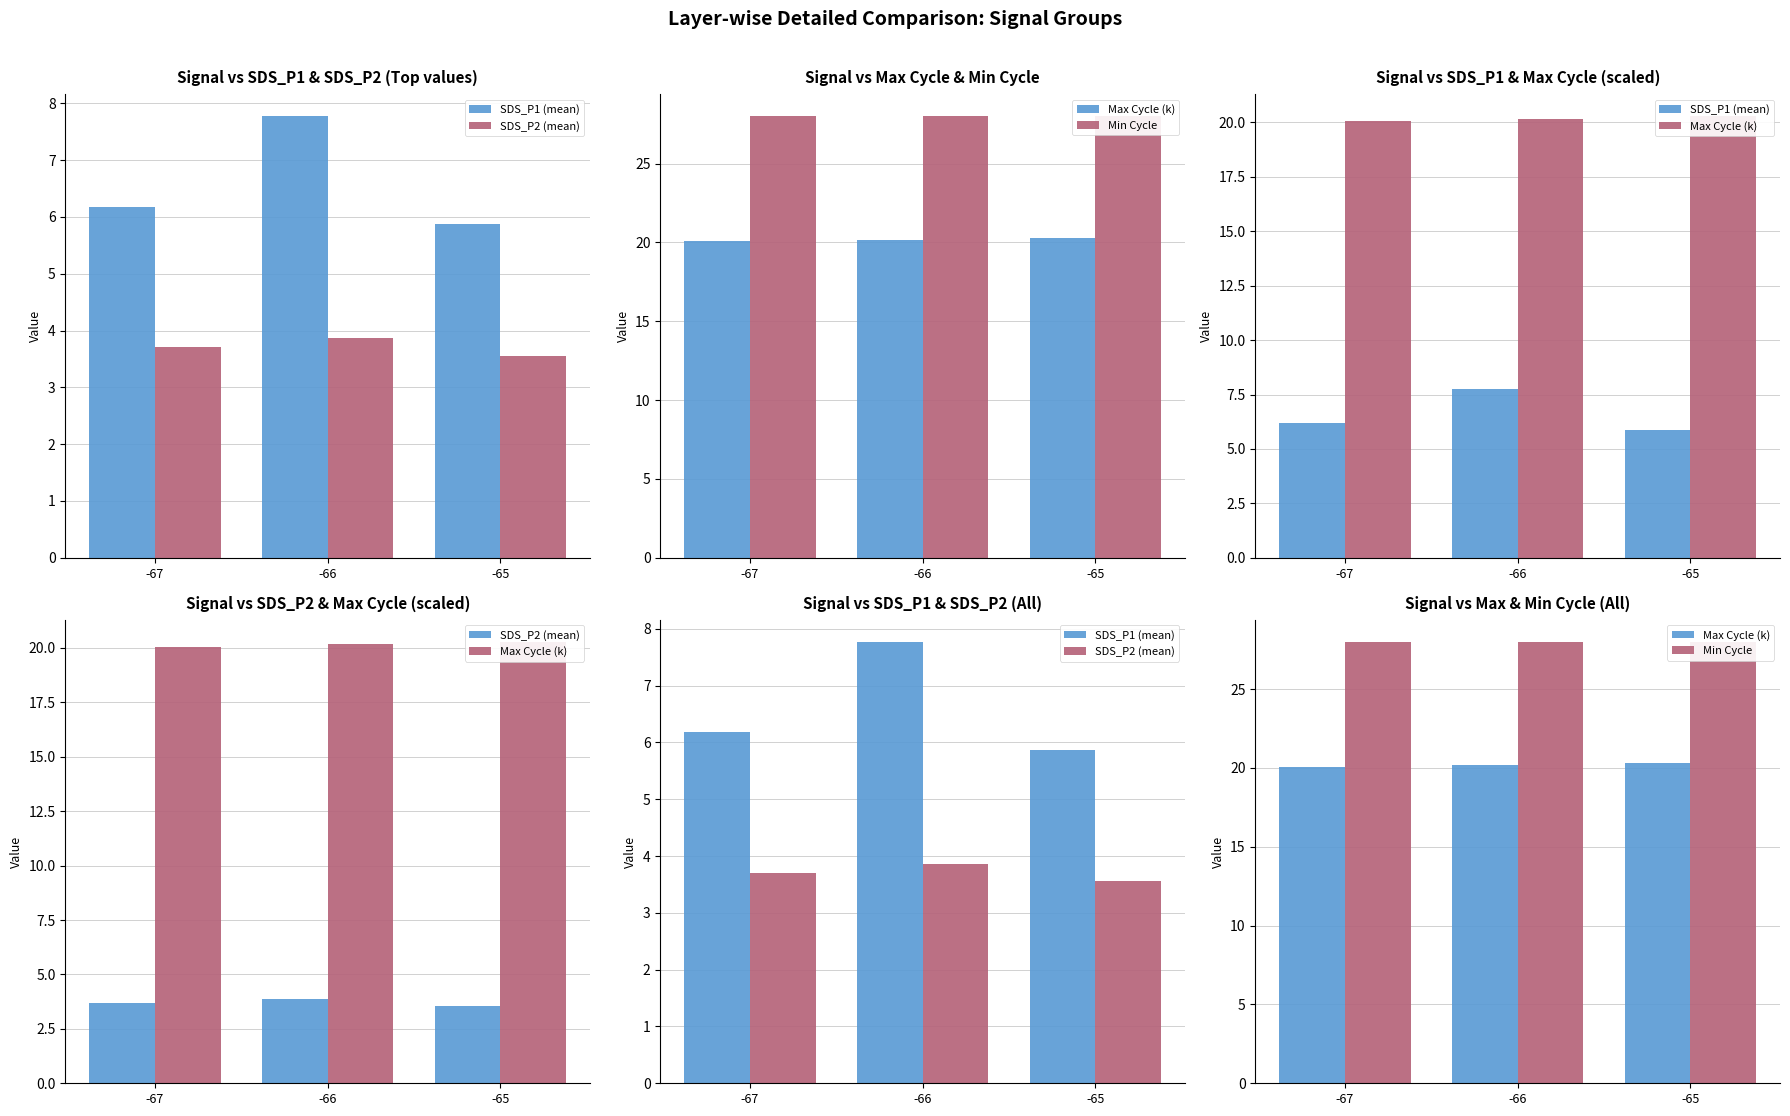

What is the value of the Max Cycle (k) bar at the 2nd from the left?

20.2